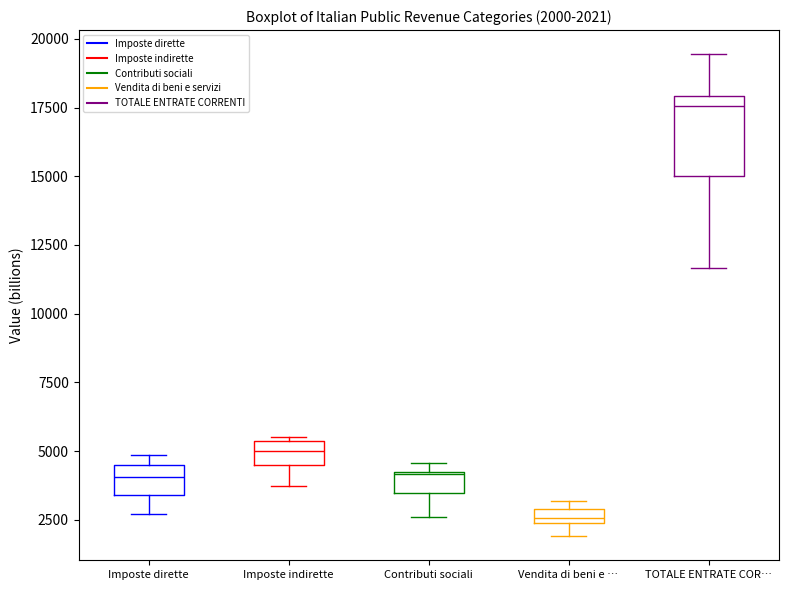

Which box is the tallest, from its lower edge to its upper edge?

TOTALE ENTRATE COR…